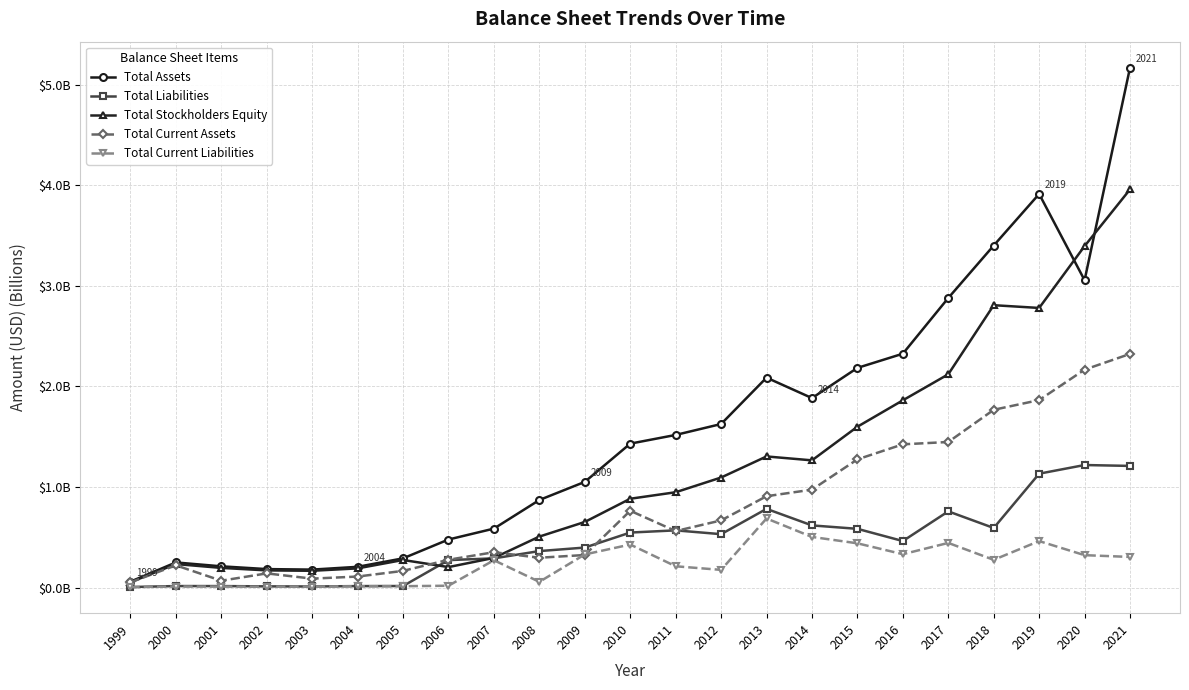

What is the maximum value for Total Liabilities?

1.2